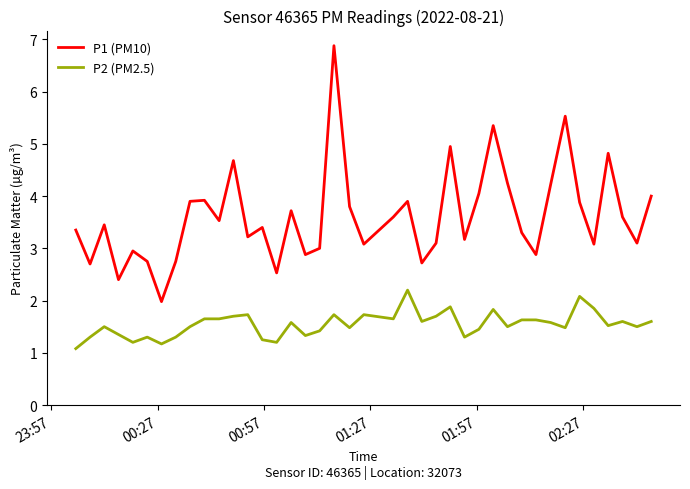

List the series in order of their overall mean, lowest first.

P2 (PM2.5), P1 (PM10)